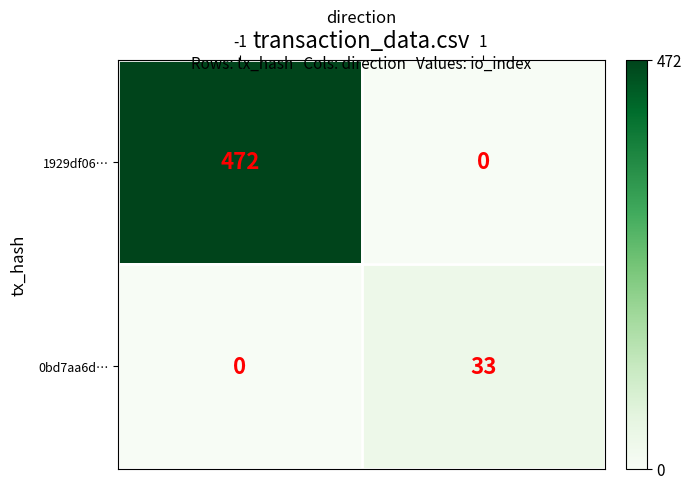

What is the difference between the maximum and minimum values in the 0bd7aa6d… series?

33